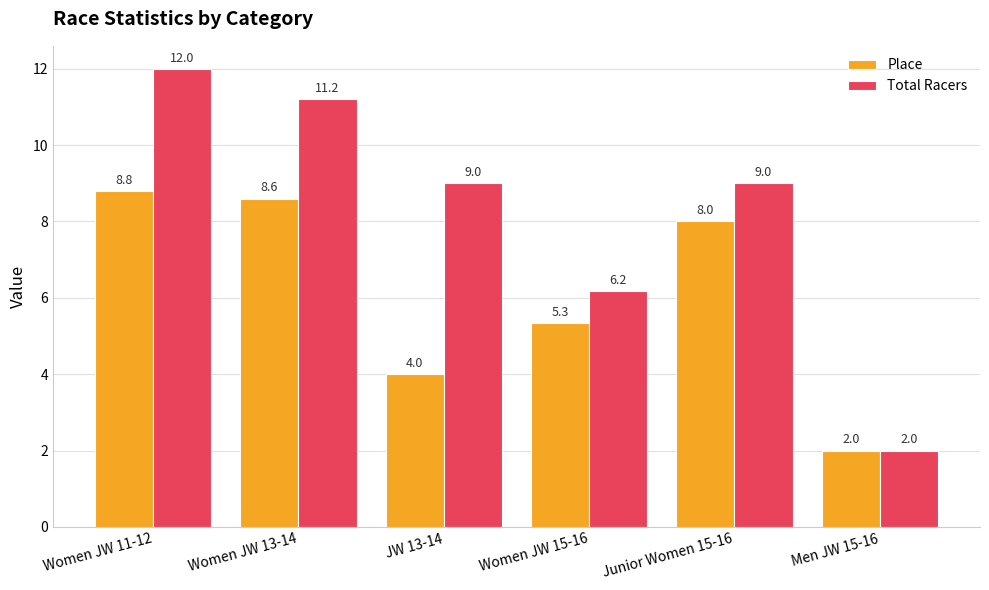

What is the sum of the Place values at Women JW 11-12 and Junior Women 15-16?

16.8